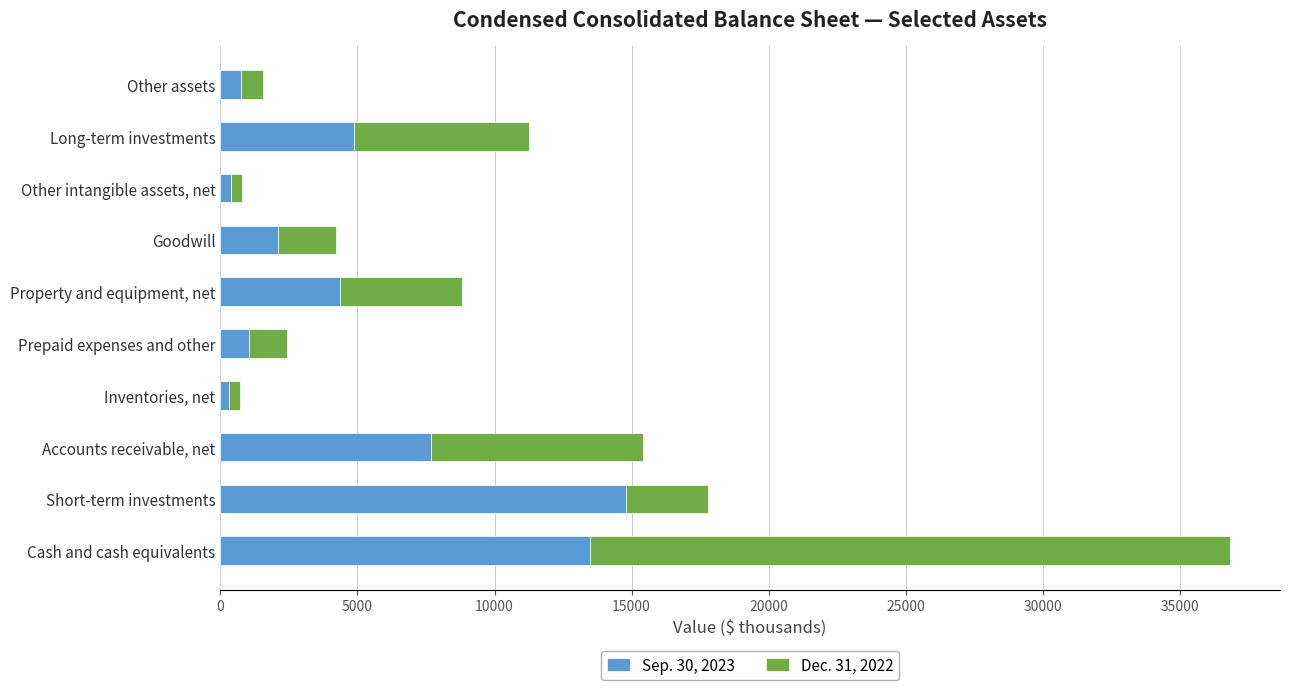

Which category has the highest value in the Sep. 30, 2023 series?

Short-term investments